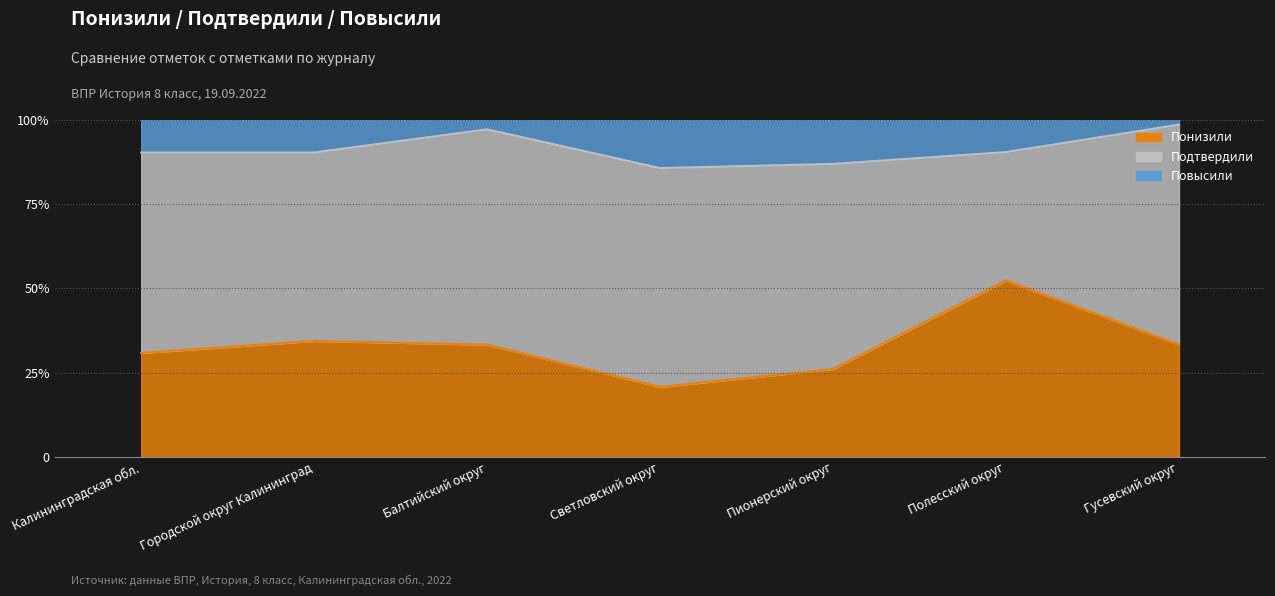

What is the difference between the second highest and second lowest values in the Повысили series?

10.3